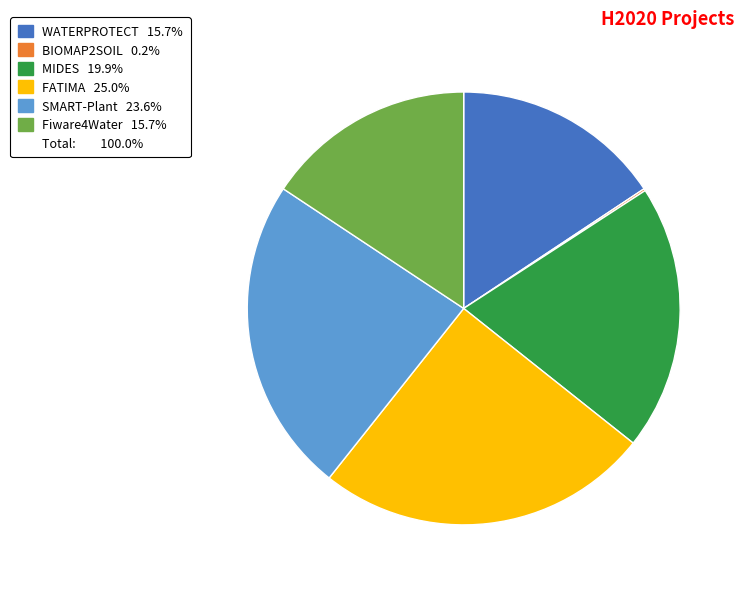

Does any single category account for the majority?

No